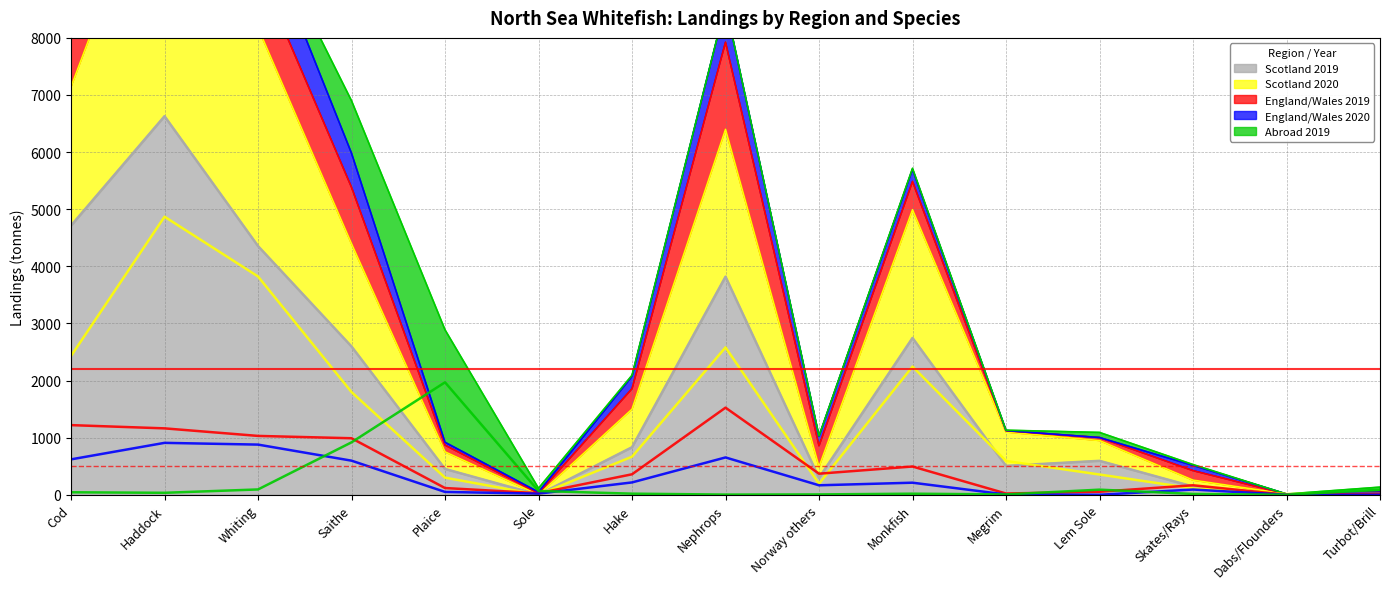

Which series ends up on top after the final intersection of England/Wales 2019 and Scotland 2019?

England/Wales 2019